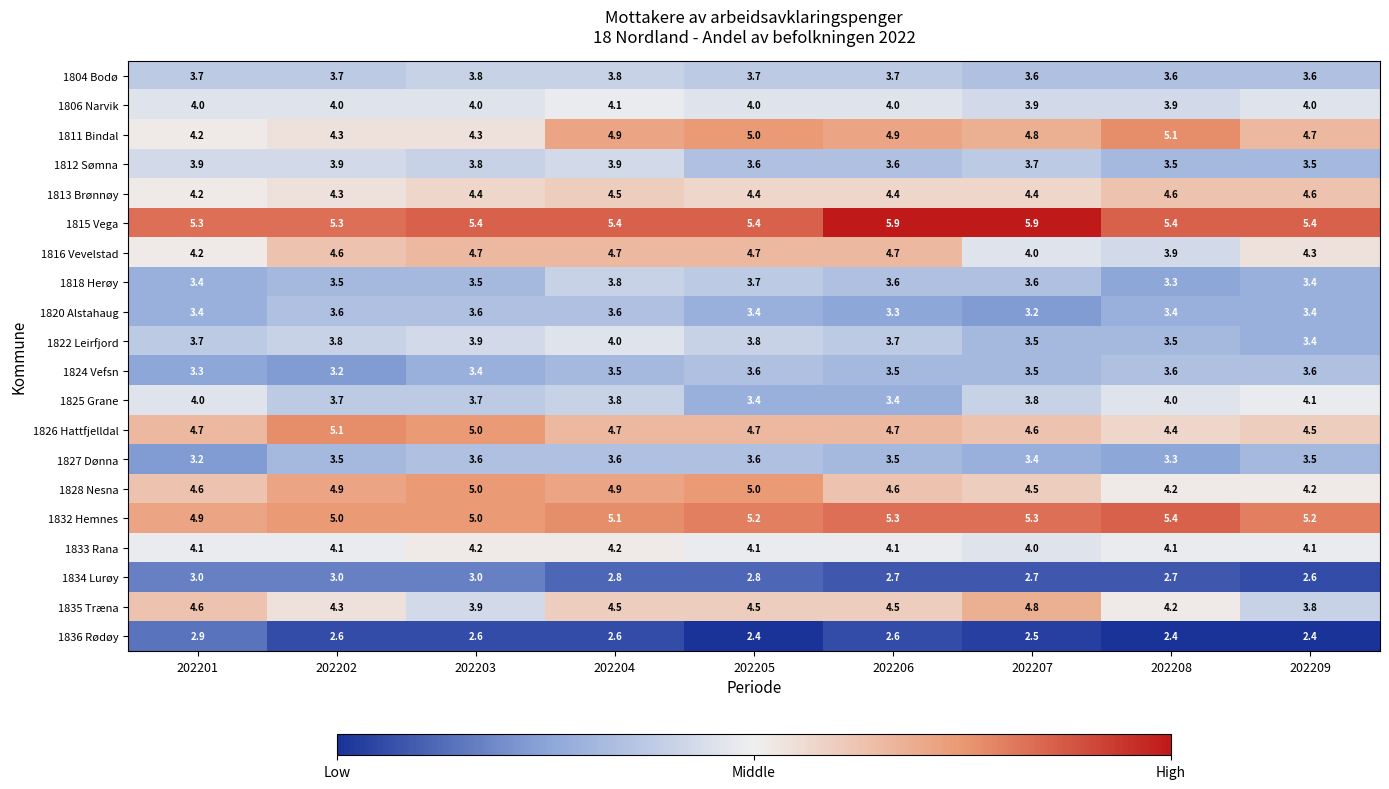

What is the difference between the highest and lowest values at 202203?

2.8